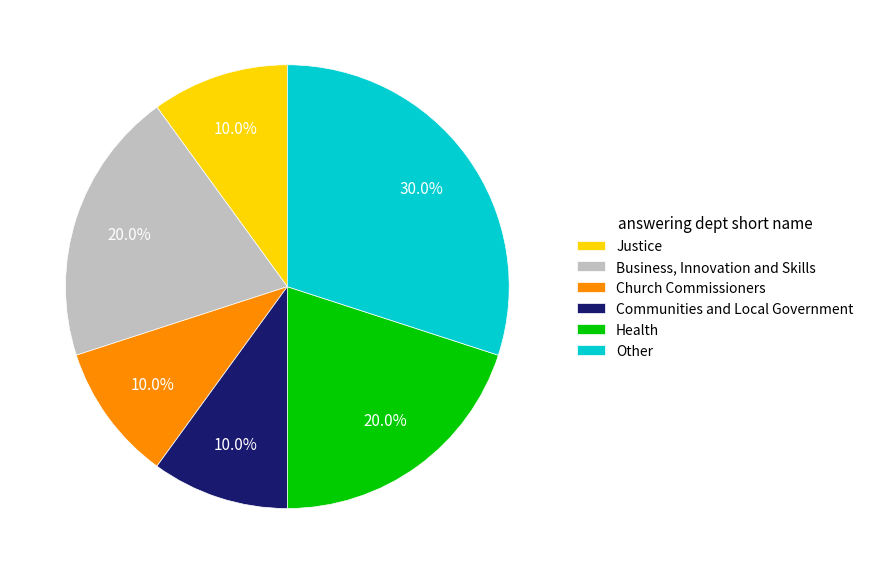

Which slice is the largest?

Other